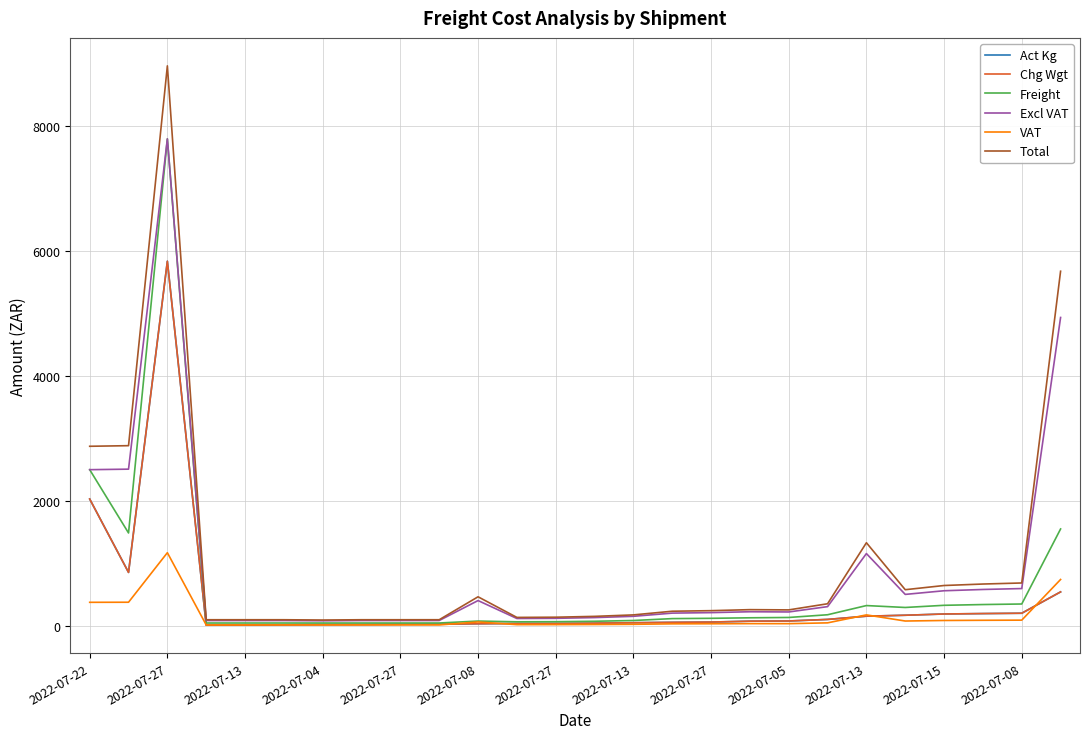

What is the maximum value for Act Kg?

5840.0